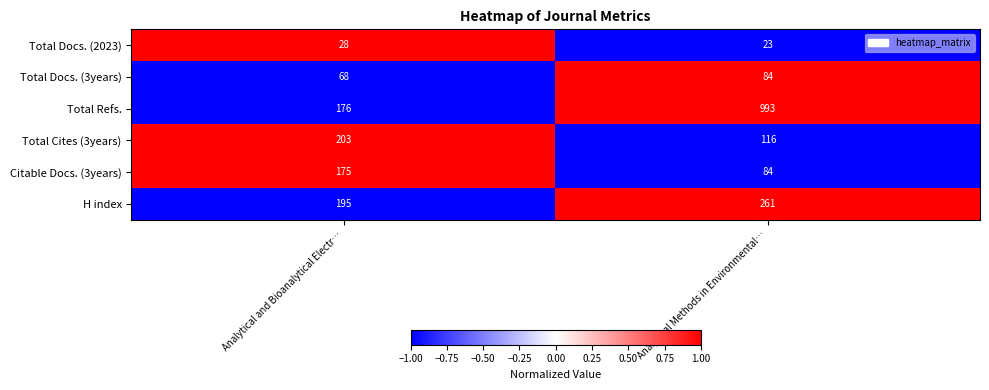

What is the average value of the Total Cites (3years) series?

160